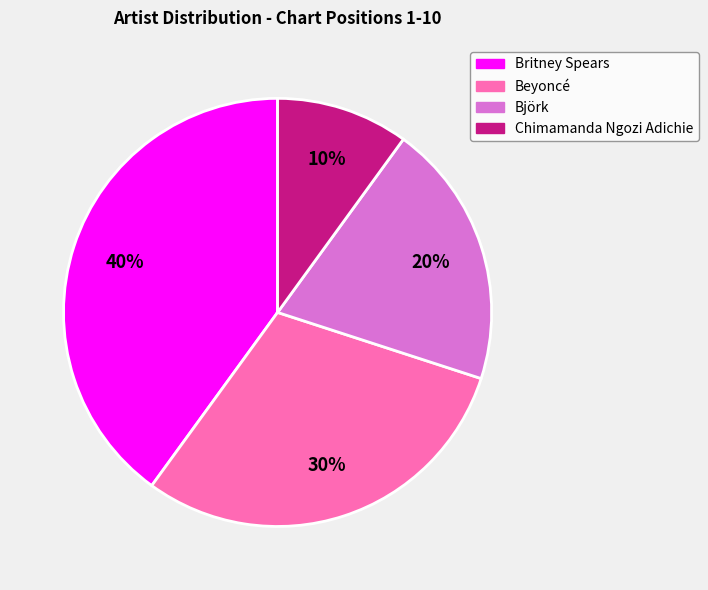

Approximately how many times larger is the value at Britney Spears compared to Björk?

2.0